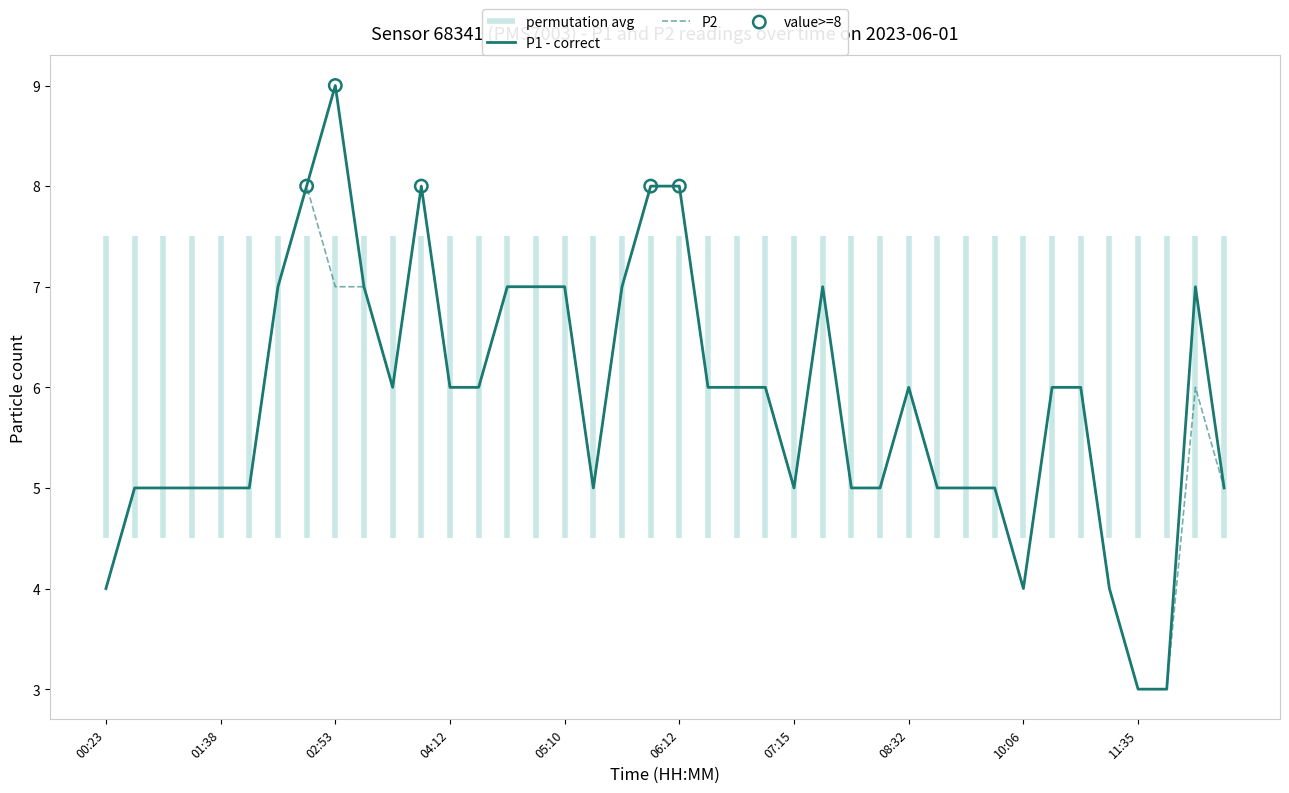

What is the lowest value of the P2 series?

3